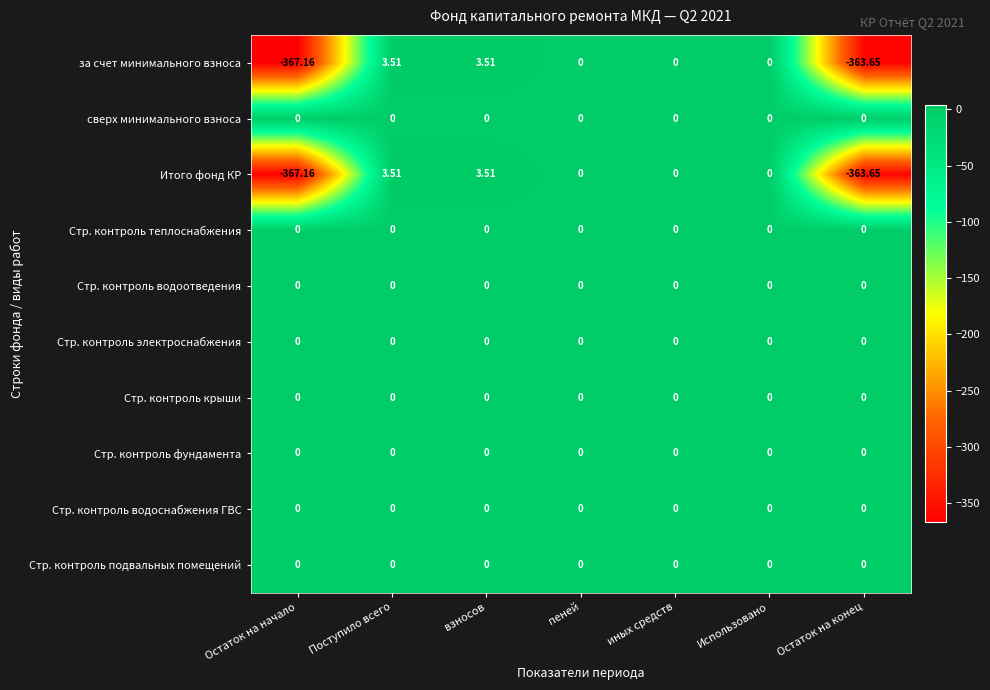

What is the spread (max minus min) of values at взносов?

3.5